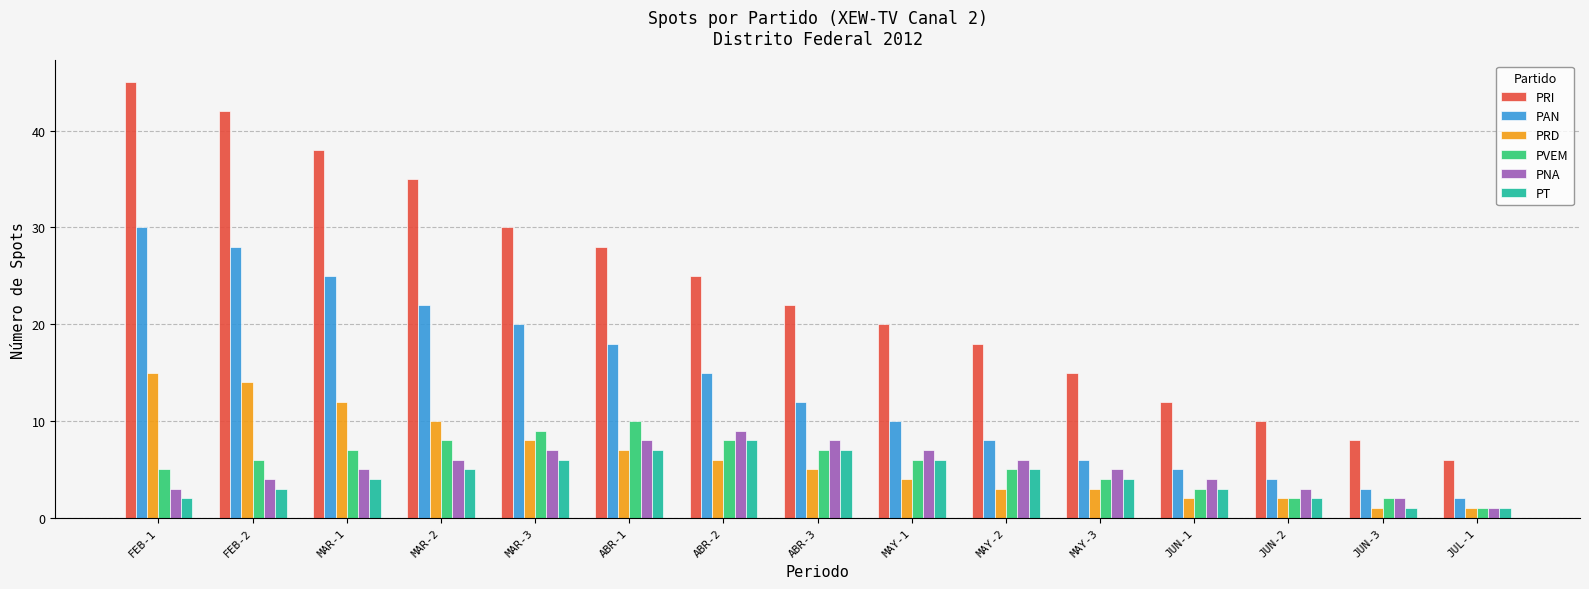

At which label is PAN closest to 16?

ABR-2